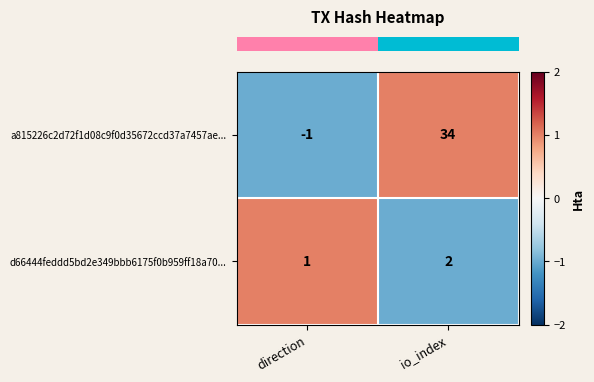

What is the sum of all a815226c2d72f1d08c9f0d35672ccd37a7457ae... values?

33